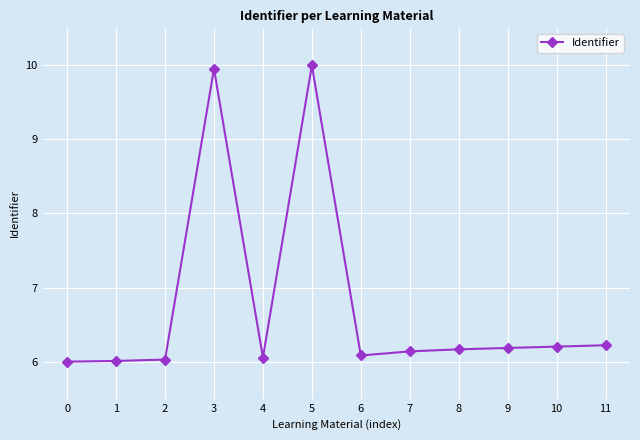

What is the value of the 7th point from the left?

6.1